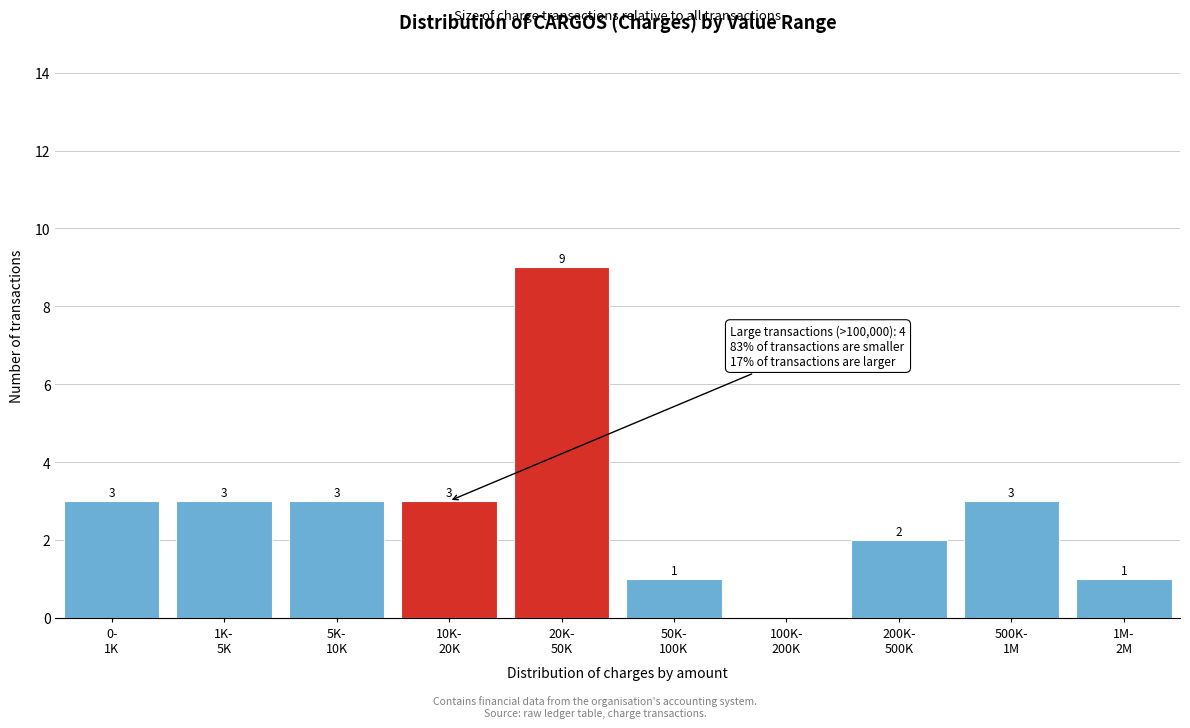

How many values are between 1 and 3?

8